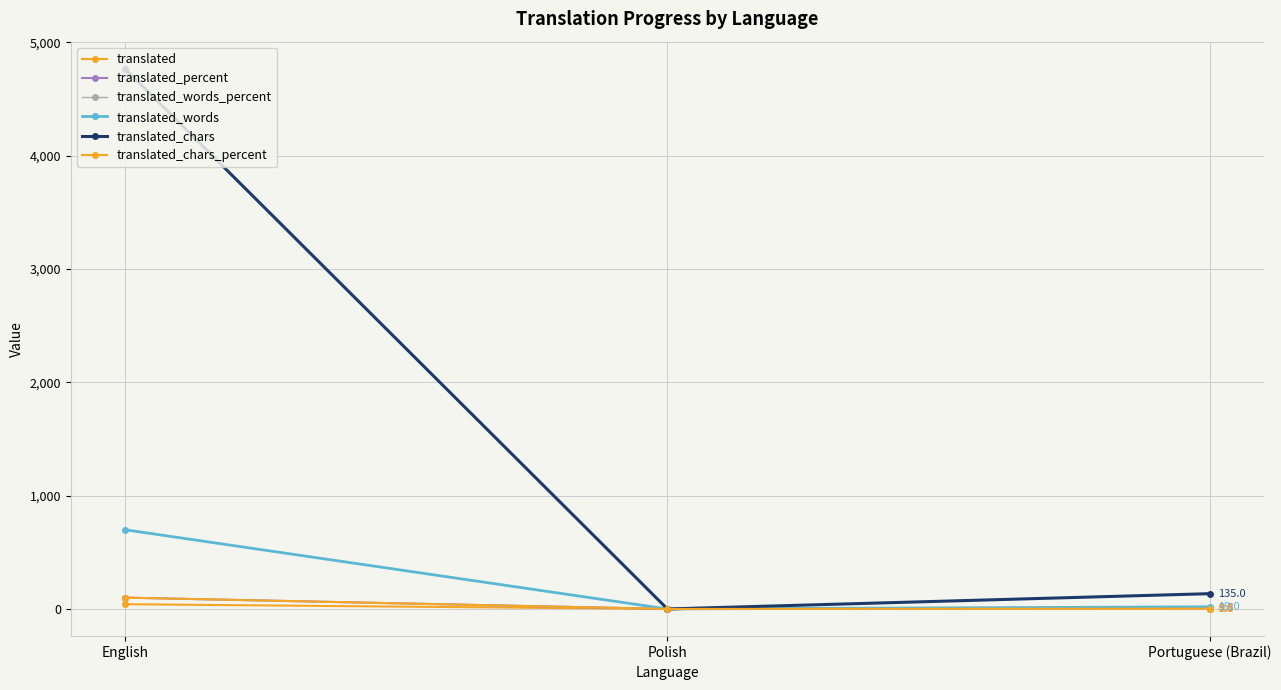

Between English and Polish, which is larger?

English